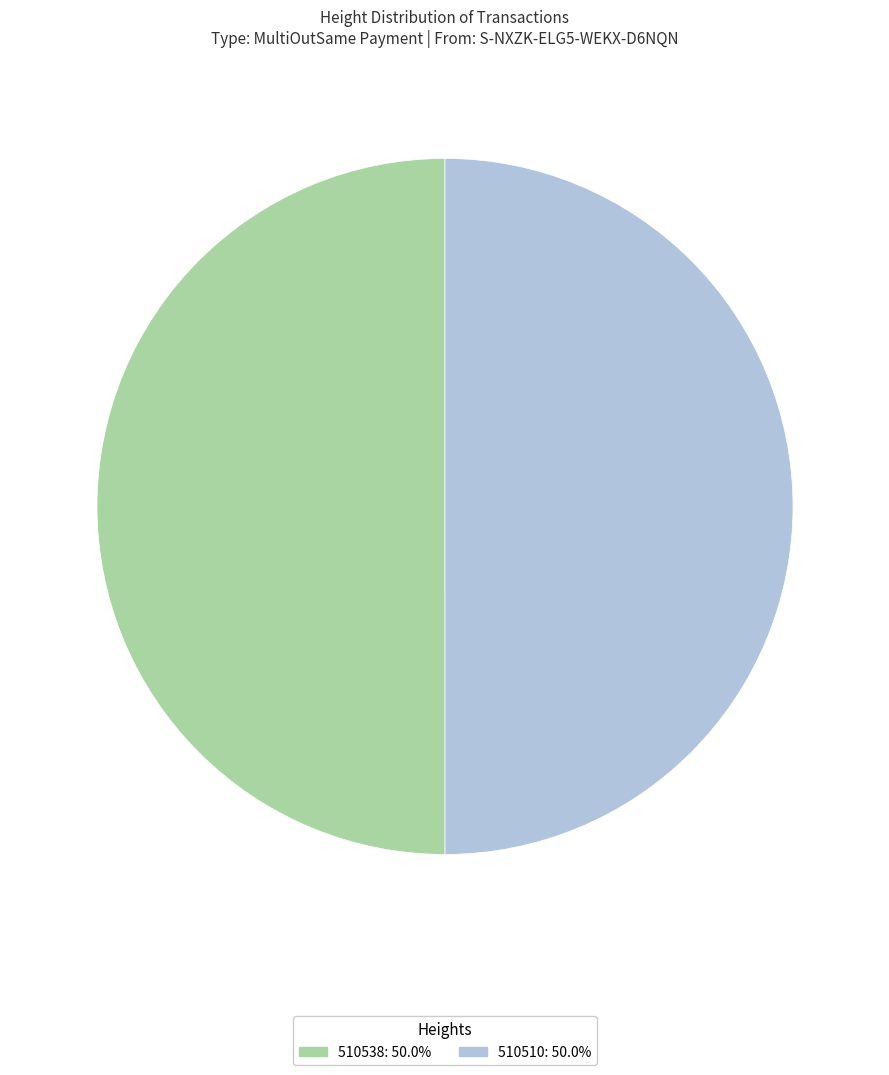

Approximately how many times larger is the value at 510538 compared to 510510?

1.0